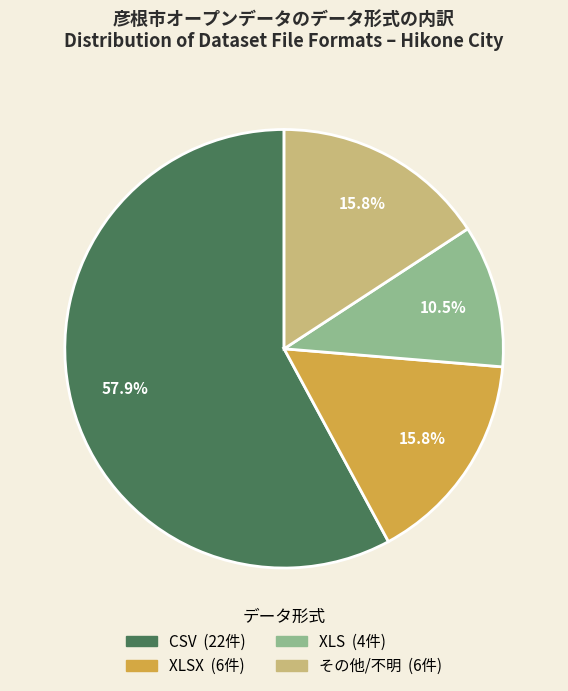

Is there a majority slice in this chart?

Yes